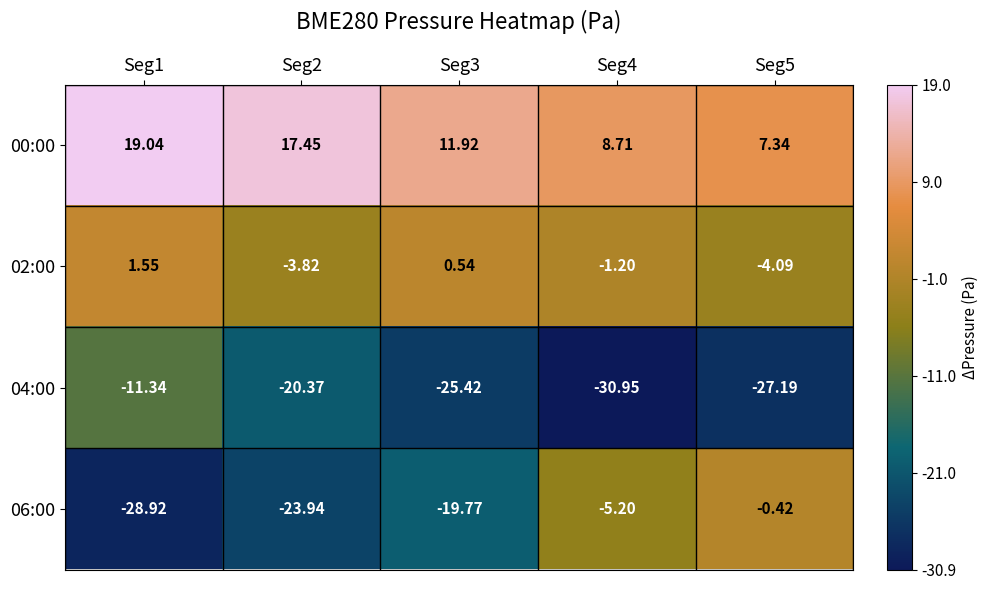

Is the value of 00:00 at Seg4 greater than the value of 04:00 at Seg5?

Yes